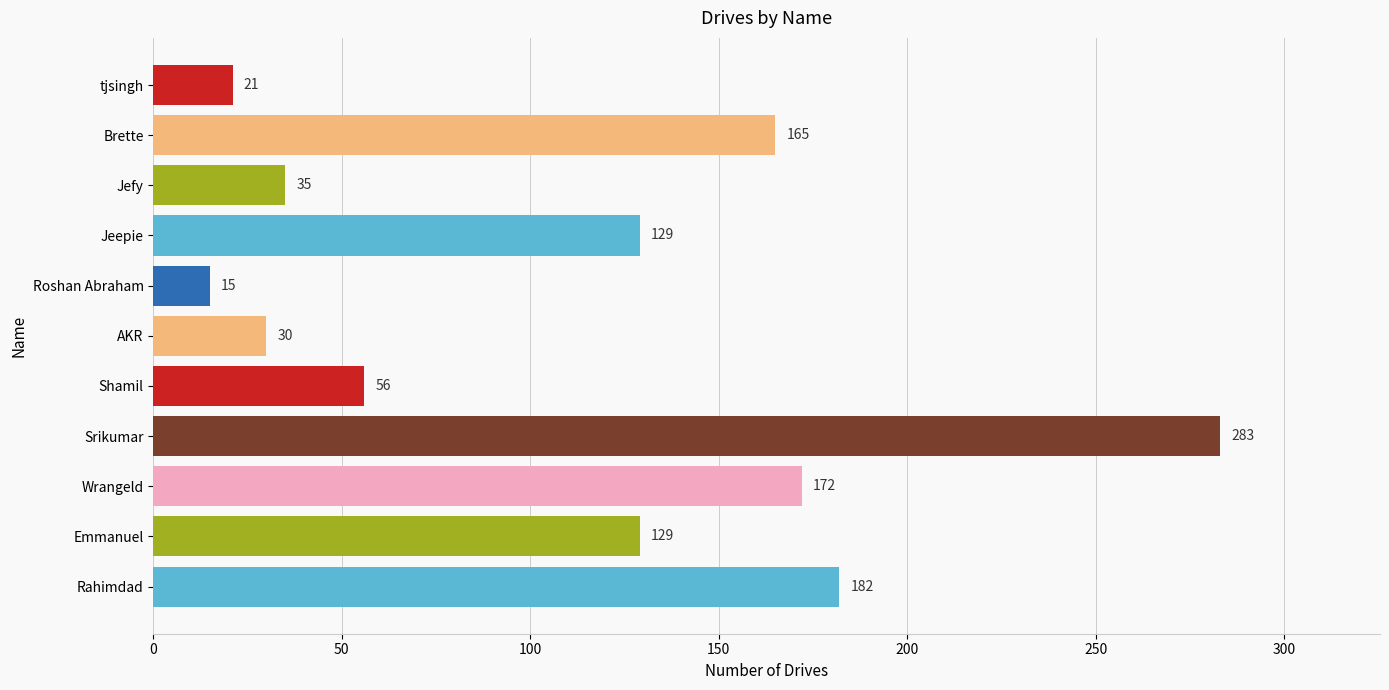

Reading top to bottom, list all the values displayed in this chart.

tjsingh=21	Brette=165	Jefy=35	Jeepie=129	Roshan Abraham=15	AKR=30	Shamil=56	Srikumar=283	Wrangeld=172	Emmanuel=129	Rahimdad=182